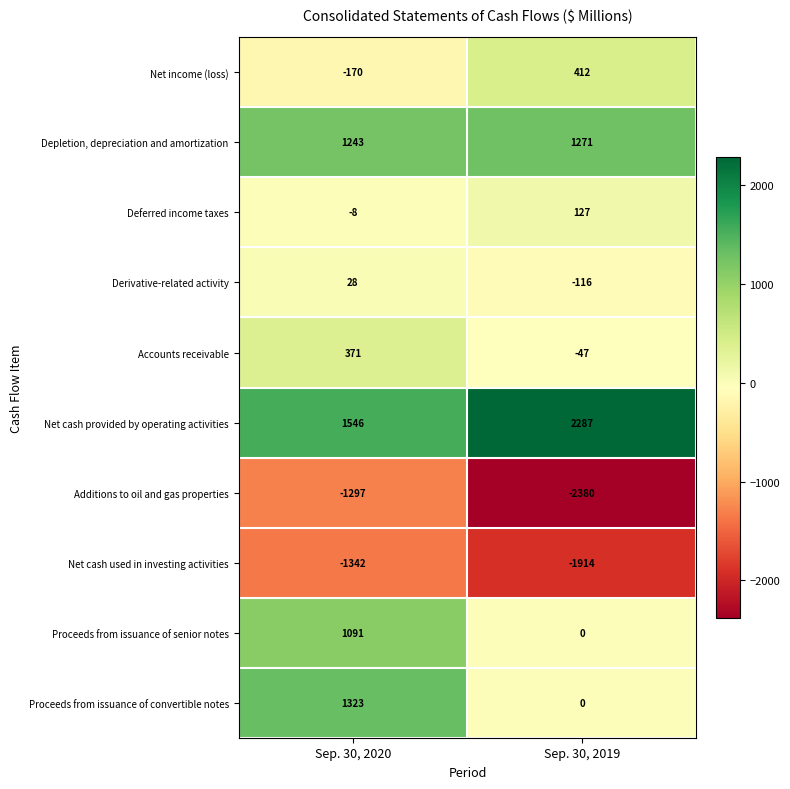

The value of Deferred income taxes at Sep. 30, 2019 is 171. True or false?

False